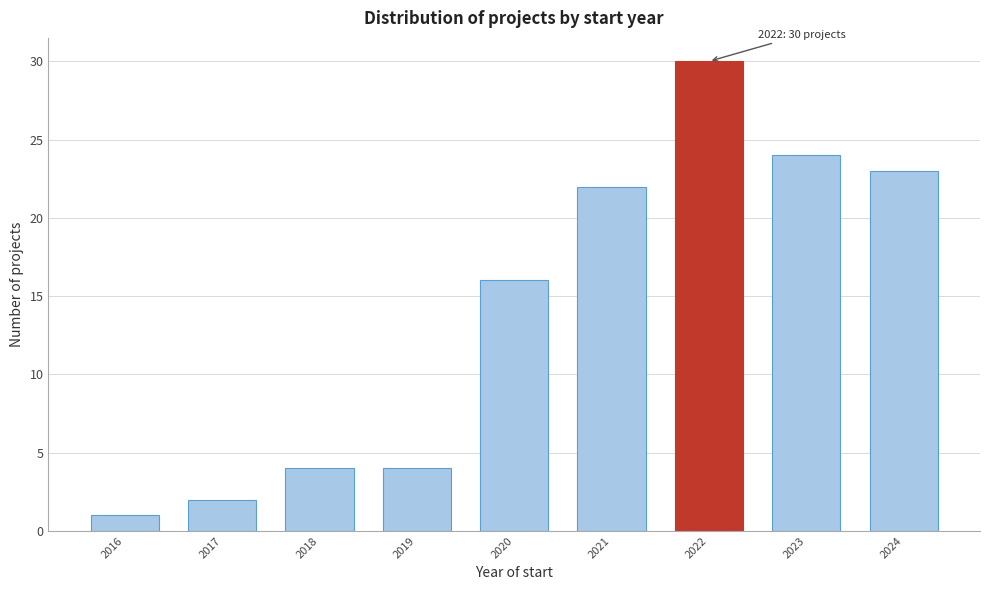

Reading right to left, transcribe all the data shown in this chart.

23	24	30	22	16	4	4	2	1